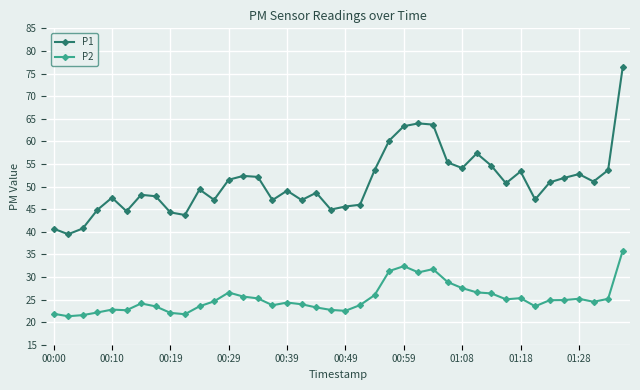

What is the value of the P1 point at the 23rd from the left?

53.6